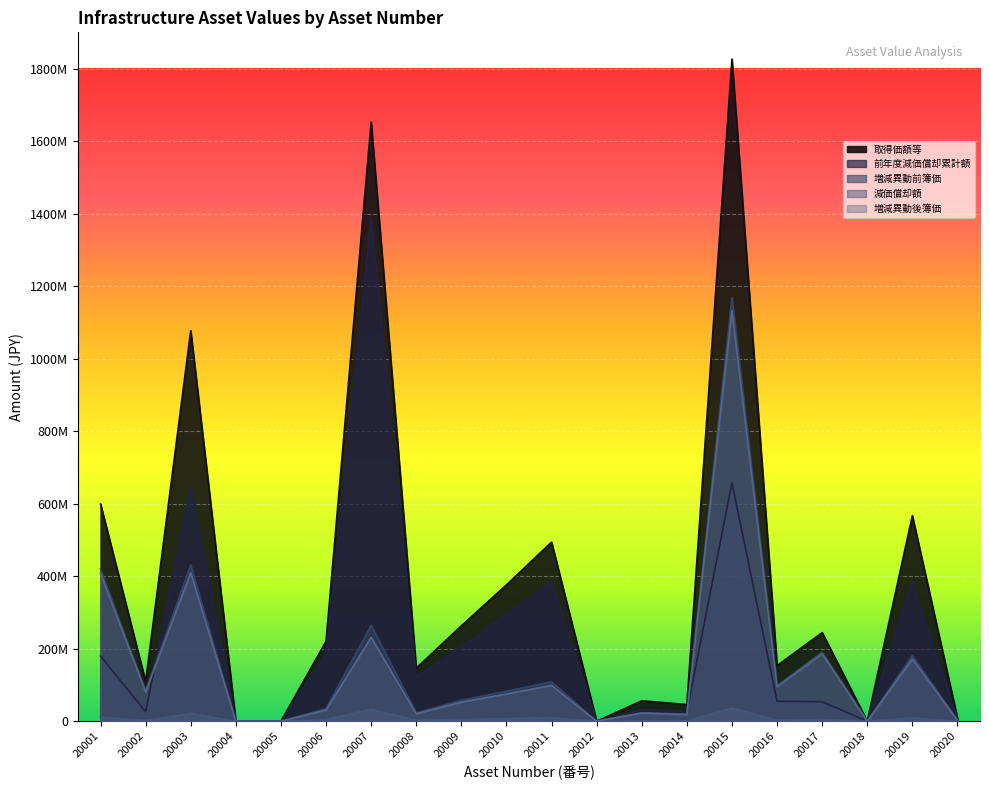

Reading right to left, list all the values displayed in this chart.

取得価額等: 8556000	567071000	1	244559000	153421000	1826220000	46191000	56542000	1	494078000	376025000	263342000	146311000	1652680000	220520000	1	1	1077196402	109498000	599264000
前年度減価償却累計額: 5818080	385608280	0	53802980	55231560	657439200	26790780	32794360	0	385380840	293299500	205406760	122901240	1388251200	185236800	0	0	646317841	26279520	179779200
増減異動前簿価: 2737920	181462720	1	190756020	98189440	1168780800	19400220	23747640	1	108697160	82725500	57935240	23409760	264428800	35283200	1	1	430878561	83218480	419484800
減価償却額: 145452	9640207	0	4891180	3068420	36524400	923820	1130840	0	9881560	7520500	5266840	2926220	33053600	4410400	0	0	21543928	2189960	11985280
増減異動後簿価: 2592468	171822513	1	185864840	95121020	1132256400	18476400	22616800	1	98815600	75205000	52668400	20483540	231375200	30872800	1	1	409334633	81028520	407499520